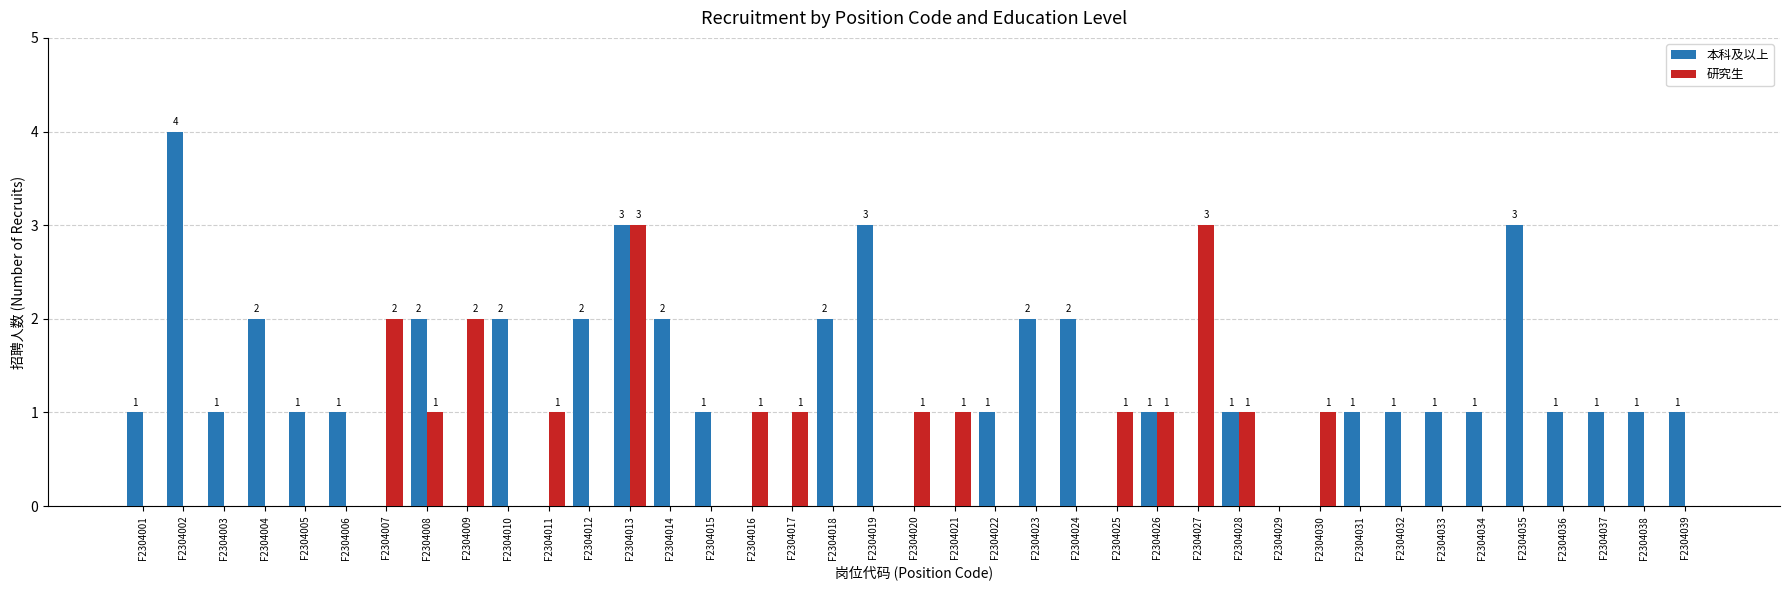

Reading left to right, list all the values displayed in this chart.

本科及以上: 1	4	1	2	1	1	0	2	0	2	0	2	3	2	1	0	0	2	3	0	0	1	2	2	0	1	0	1	0	0	1	1	1	1	3	1	1	1	1
研究生: 0	0	0	0	0	0	2	1	2	0	1	0	3	0	0	1	1	0	0	1	1	0	0	0	1	1	3	1	0	1	0	0	0	0	0	0	0	0	0